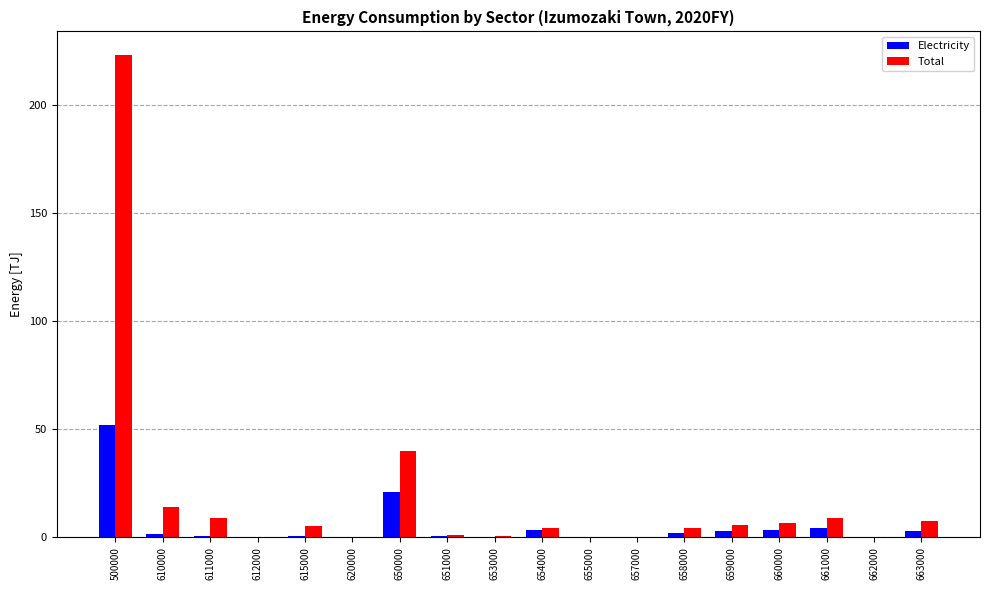

What is the sum of all Total values?

329.6